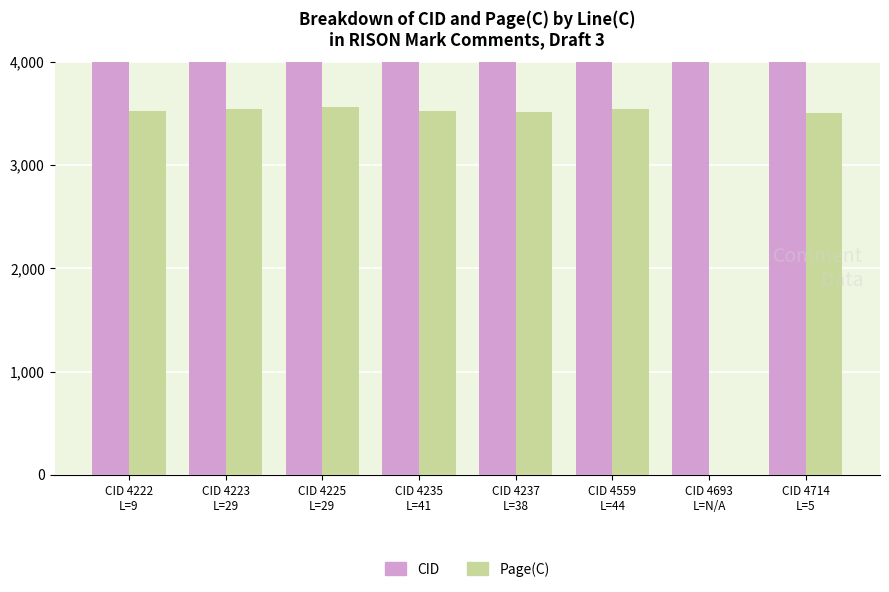

Is it true that CID equals 7116 at CID 4237
L=38?

False